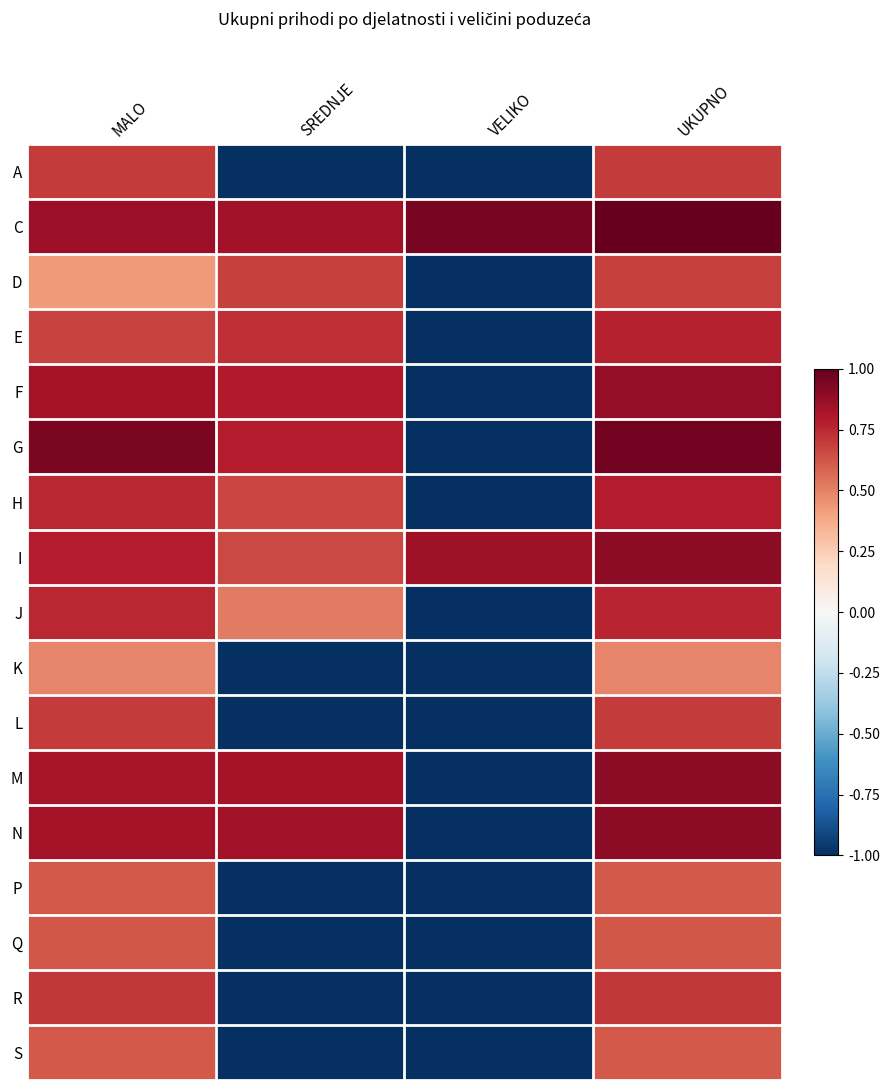

Reading left to right, what are all the values shown in this chart?

A: MALO=0.7	SREDNJE=-1.0	VELIKO=-1.0	UKUPNO=0.7
C: MALO=0.9	SREDNJE=0.8	VELIKO=1.0	UKUPNO=1.0
D: MALO=0.4	SREDNJE=0.7	VELIKO=-1.0	UKUPNO=0.7
E: MALO=0.7	SREDNJE=0.7	VELIKO=-1.0	UKUPNO=0.8
F: MALO=0.8	SREDNJE=0.8	VELIKO=-1.0	UKUPNO=0.9
G: MALO=0.9	SREDNJE=0.8	VELIKO=-1.0	UKUPNO=1.0
H: MALO=0.8	SREDNJE=0.7	VELIKO=-1.0	UKUPNO=0.8
I: MALO=0.8	SREDNJE=0.7	VELIKO=0.8	UKUPNO=0.9
J: MALO=0.8	SREDNJE=0.5	VELIKO=-1.0	UKUPNO=0.8
K: MALO=0.5	SREDNJE=-1.0	VELIKO=-1.0	UKUPNO=0.5
L: MALO=0.7	SREDNJE=-1.0	VELIKO=-1.0	UKUPNO=0.7
M: MALO=0.8	SREDNJE=0.8	VELIKO=-1.0	UKUPNO=0.9
N: MALO=0.8	SREDNJE=0.8	VELIKO=-1.0	UKUPNO=0.9
P: MALO=0.6	SREDNJE=-1.0	VELIKO=-1.0	UKUPNO=0.6
Q: MALO=0.6	SREDNJE=-1.0	VELIKO=-1.0	UKUPNO=0.6
R: MALO=0.7	SREDNJE=-1.0	VELIKO=-1.0	UKUPNO=0.7
S: MALO=0.6	SREDNJE=-1.0	VELIKO=-1.0	UKUPNO=0.6